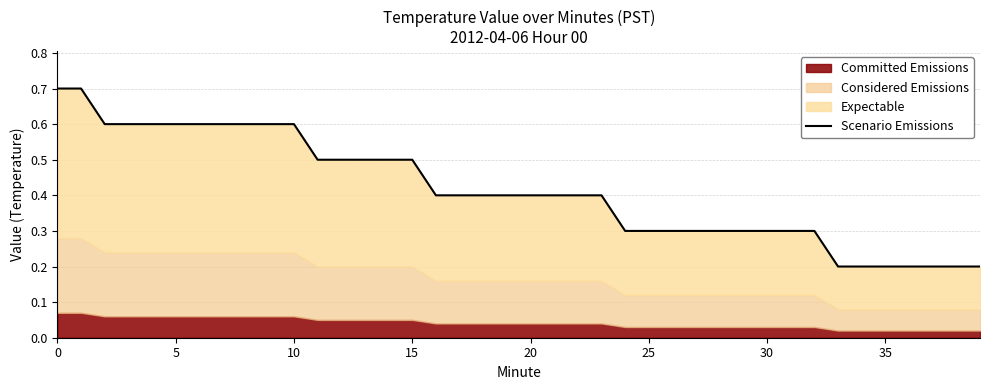

What is the value of the 13th point from the left?

0.5